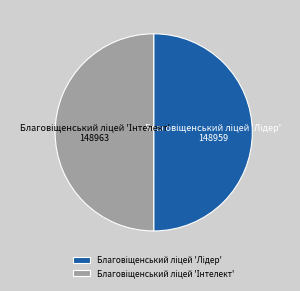

Which has a higher value, Благовіщенський ліцей 'Інтелект' or Благовіщенський ліцей 'Лідер'?

Благовіщенський ліцей 'Інтелект'